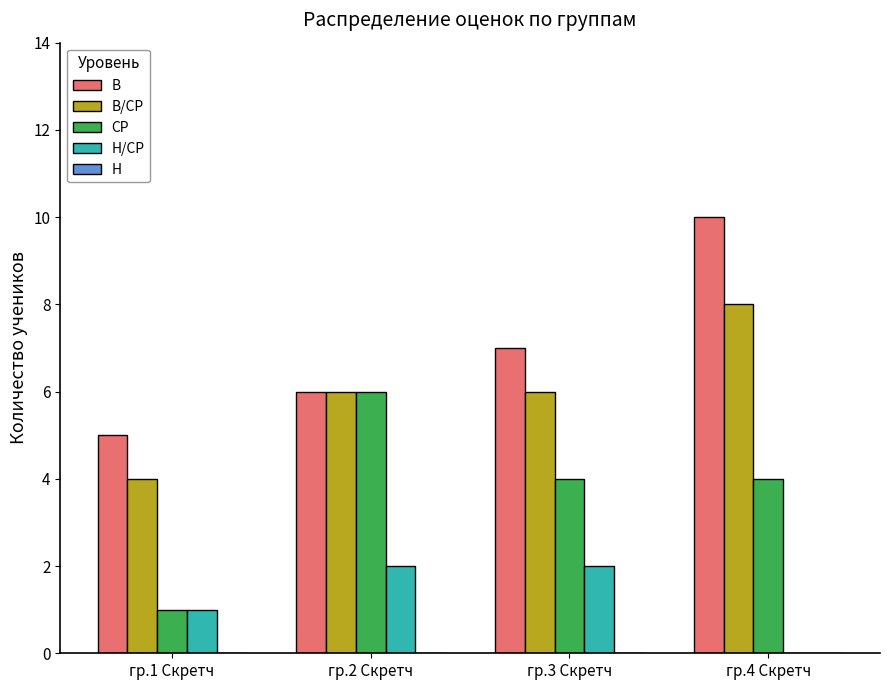

What is the sum of all В/СР values?

24